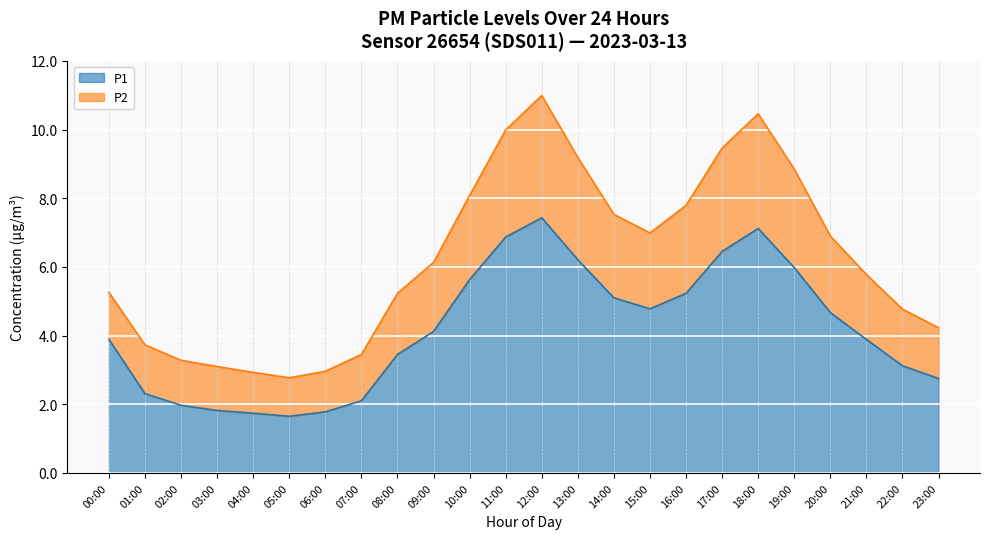

What are all the series names shown in the legend?

P1, P2